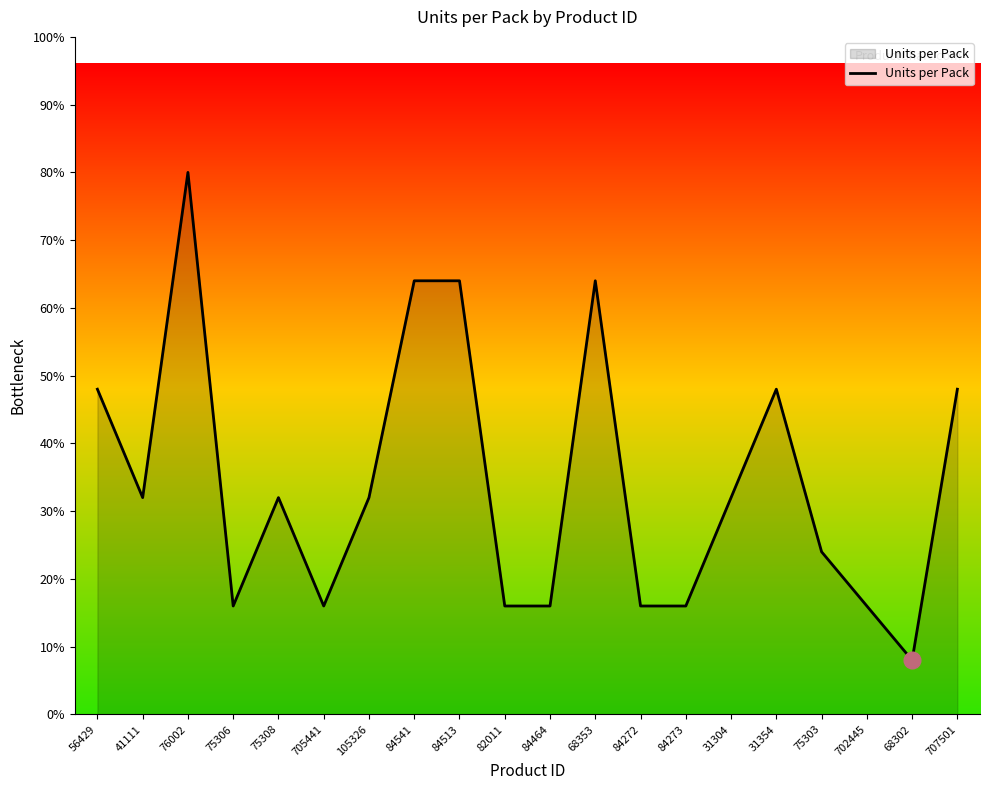

At which category does the data reach its first local valley?

41111